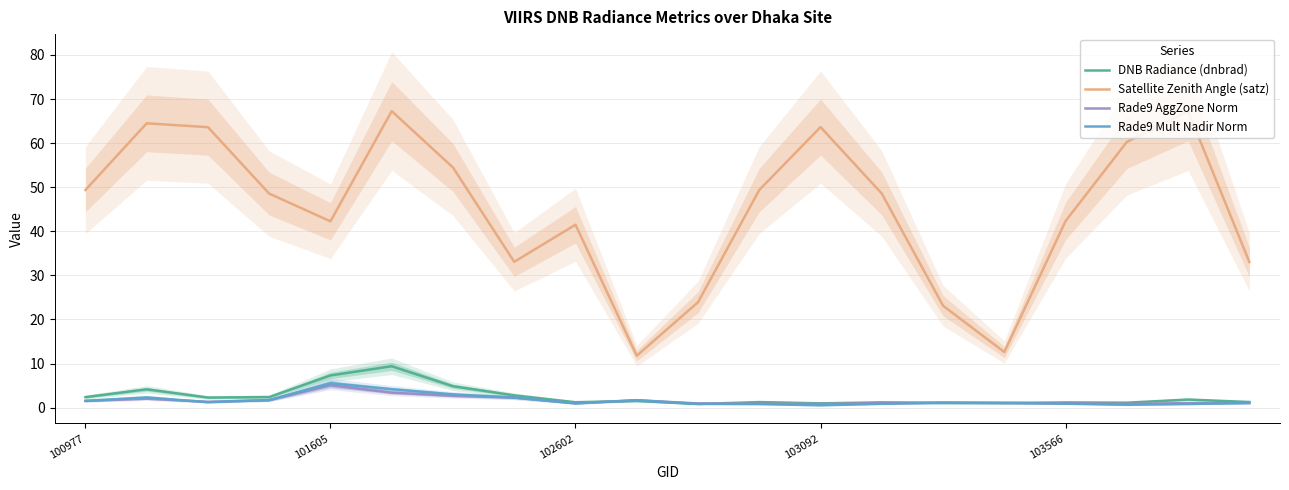

True or false: DNB Radiance (dnbrad) has a value of 1.2 at 102602.

True